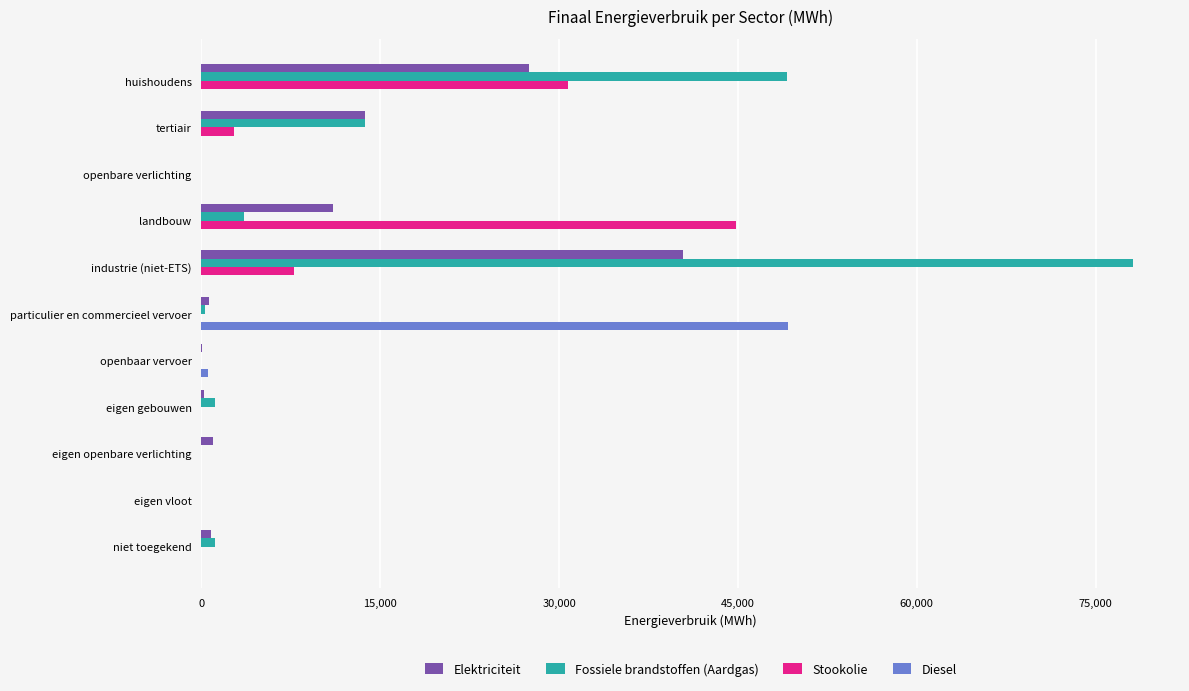

The Fossiele brandstoffen (Aardgas) series shows 27461.2 at eigen openbare verlichting. True or false?

False